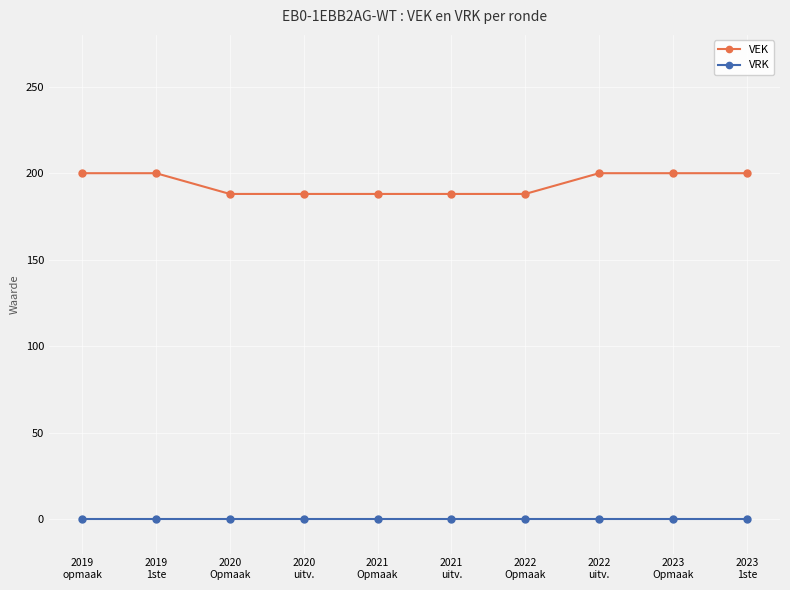

What is the sum of the VEK values at 2023
Opmaak and 2021
uitv.?

388